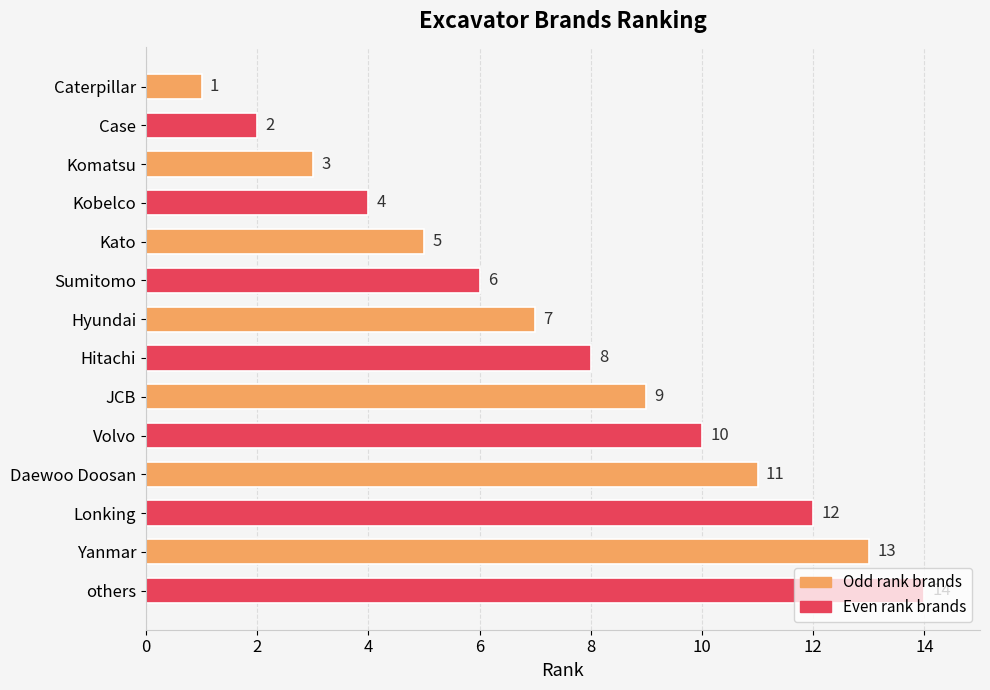

The chart shows a value of 5 at Kato. True or false?

True